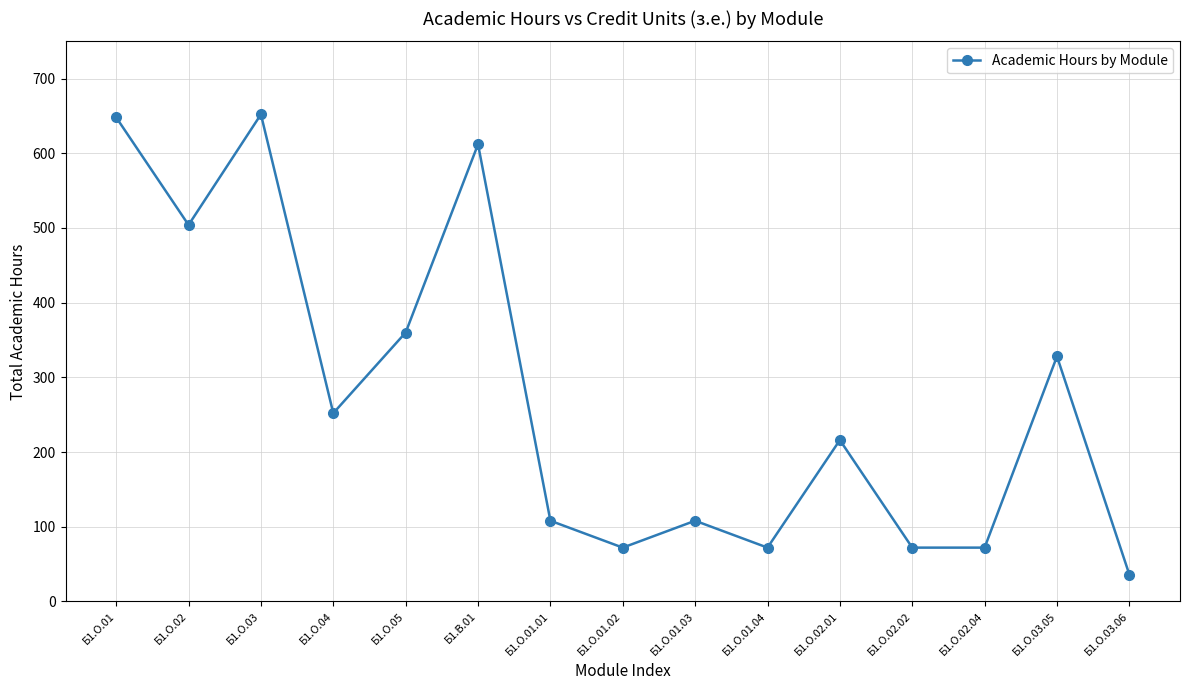

What is the ratio of the value at Б1.О.02.01 to the value at Б1.О.03.06?

6.0